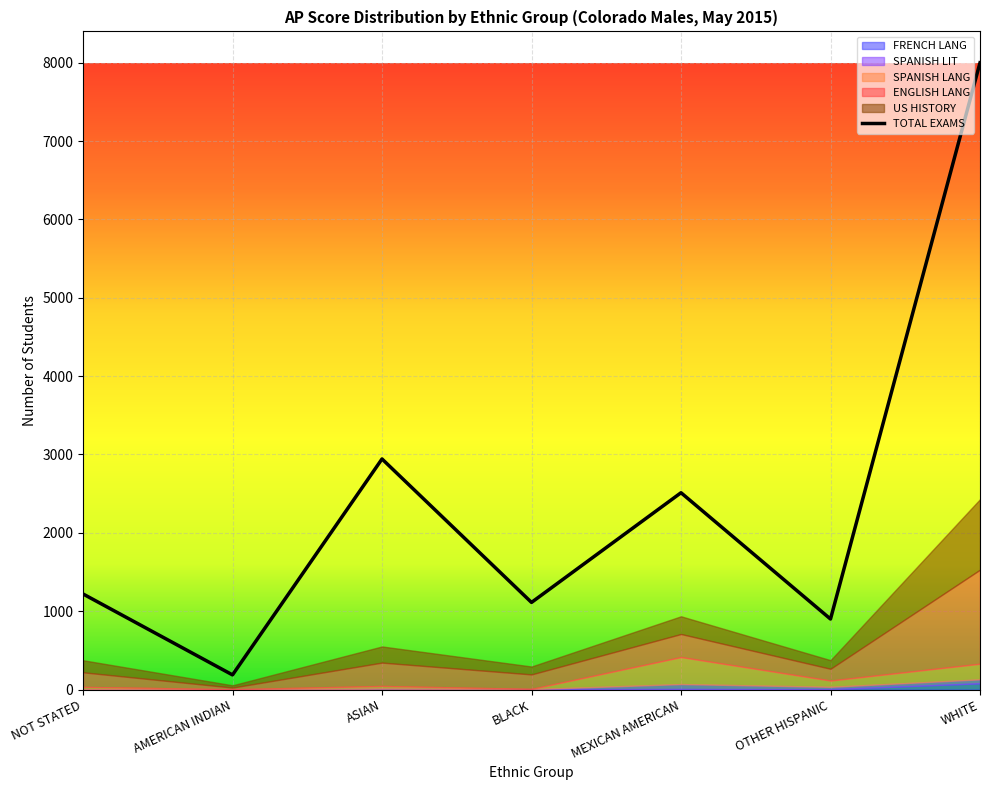

How many positive values does the SPANISH LIT series have?

5